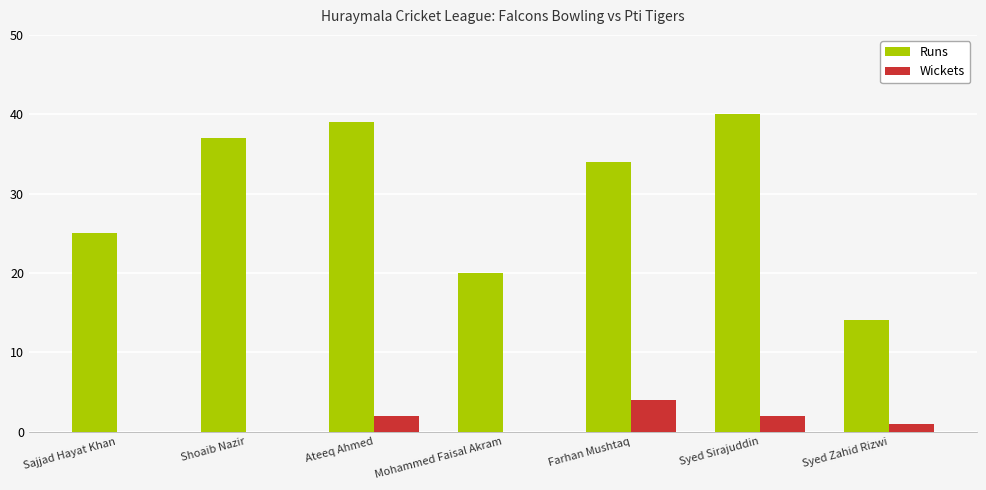

Reading left to right, transcribe all the data shown in this chart.

Runs: 25	37	39	20	34	40	14
Wickets: 0	0	2	0	4	2	1